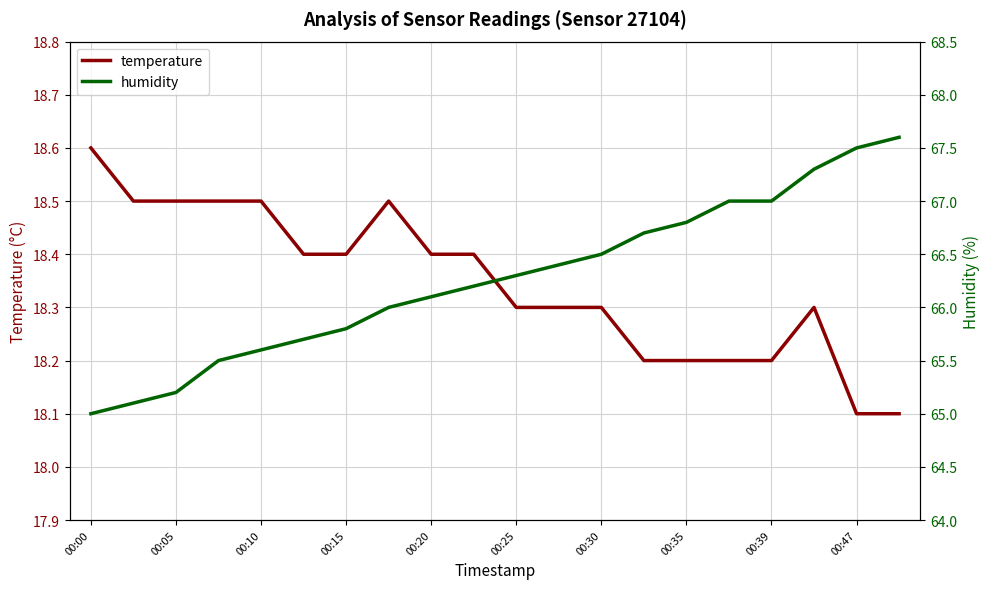

What is the sum of the temperature values at 00:10 and 00:39?

36.7